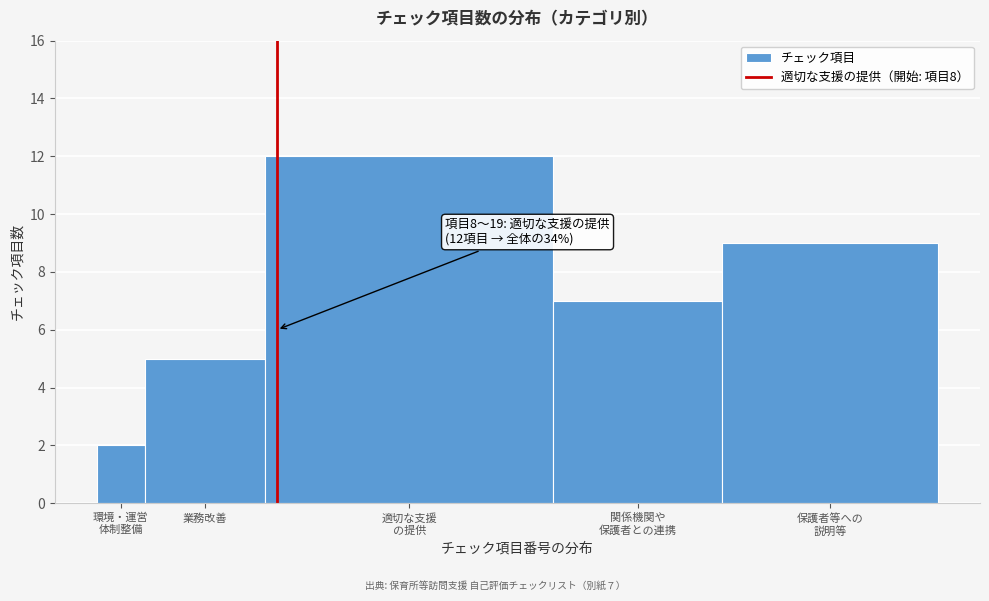

Reading left to right, what are all the values shown in this chart?

2	5	12	7	9